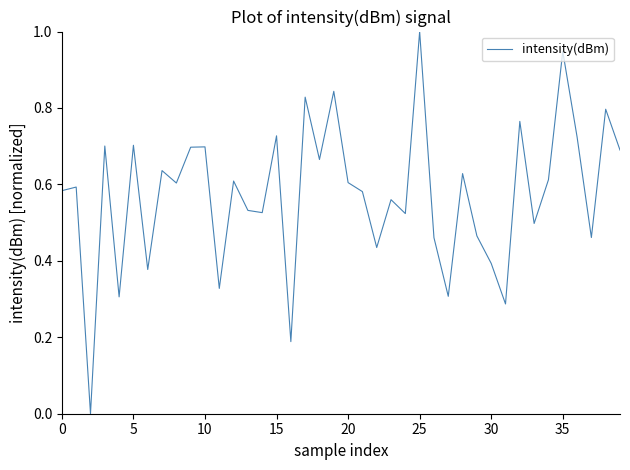

What is the difference between the maximum and minimum values?

1.0